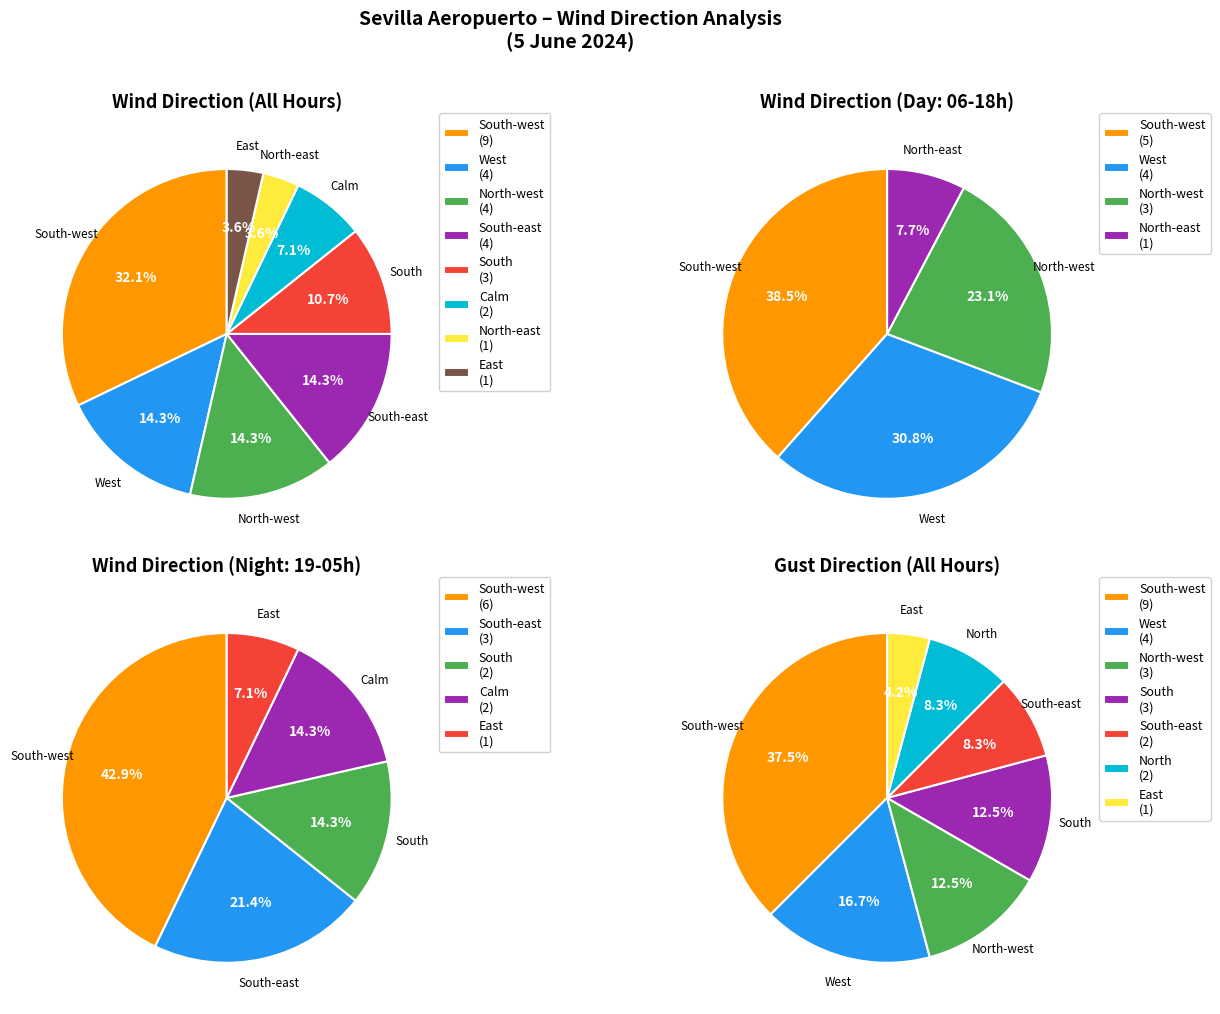

Is there a majority slice in this chart?

No